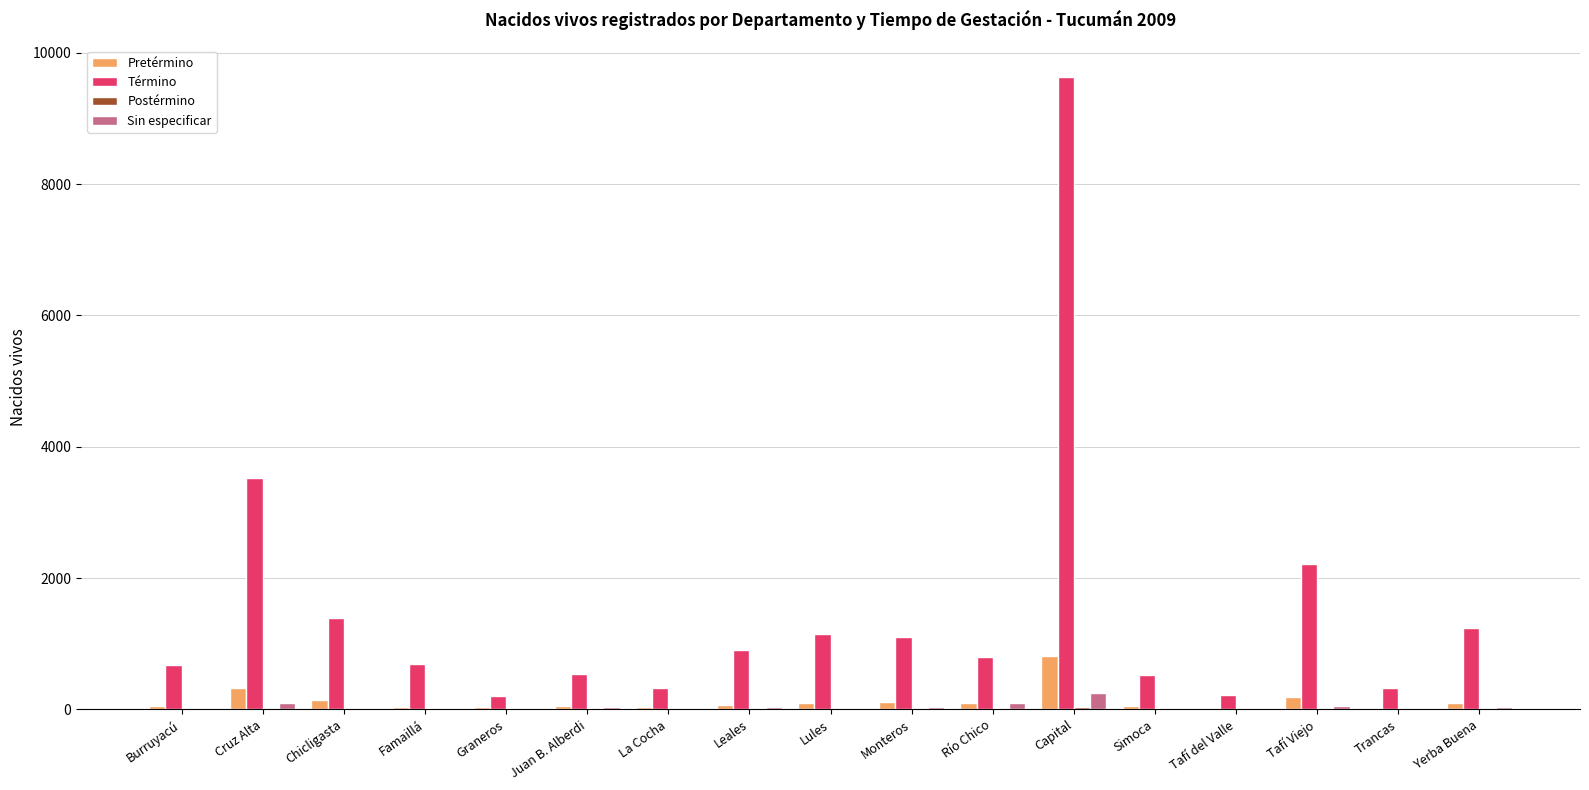

What is the maximum value shown in the chart?

9631